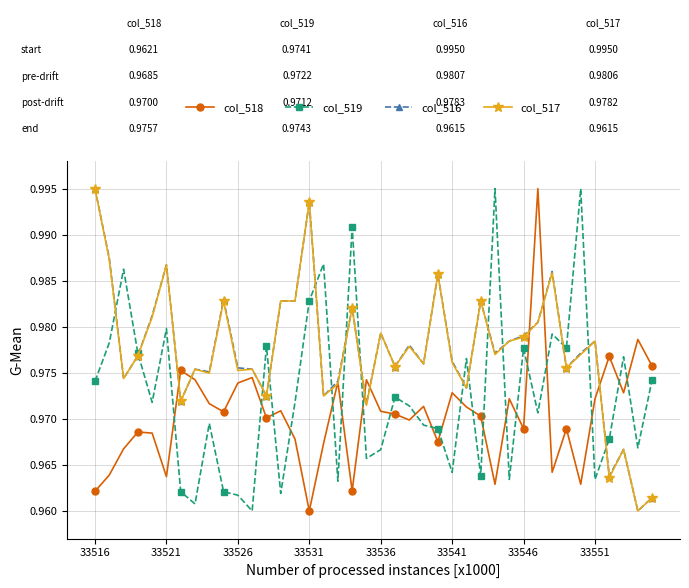

How many lines are shown in the chart?

4